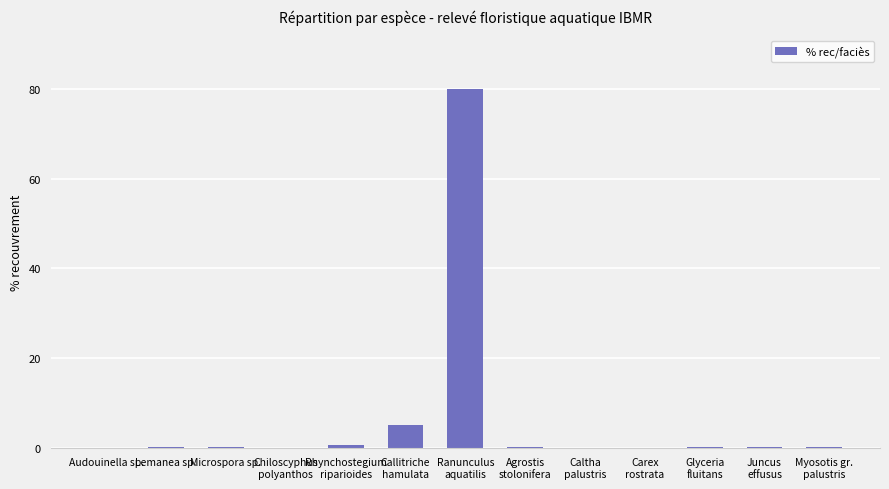

What is the approximate value at Glyceria
fluitans?

0.1